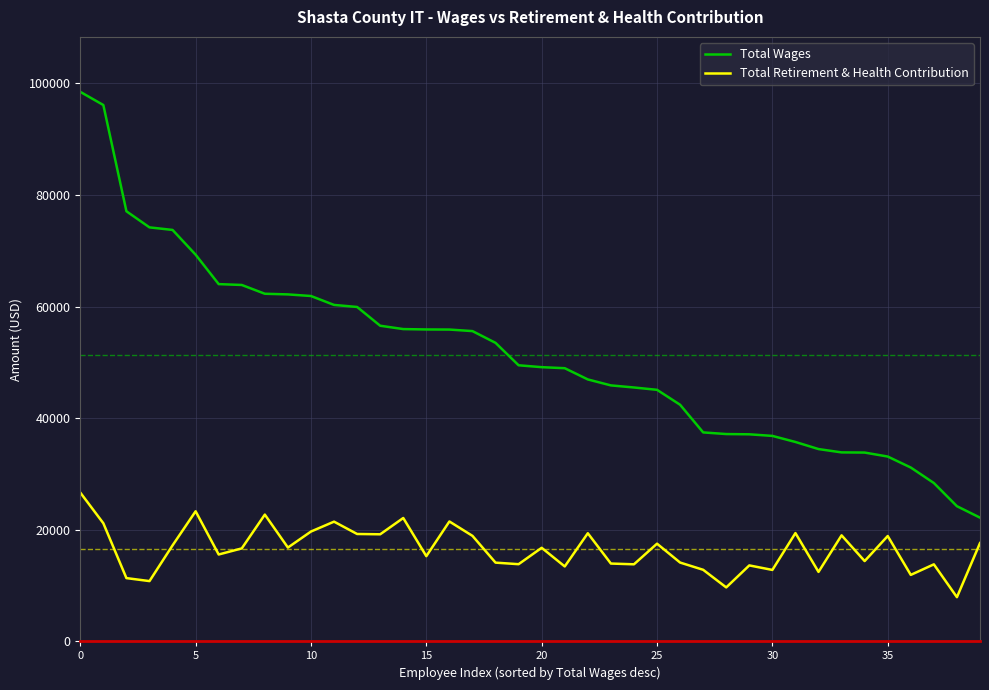

Does the chart display data point markers on the line(s)?

No